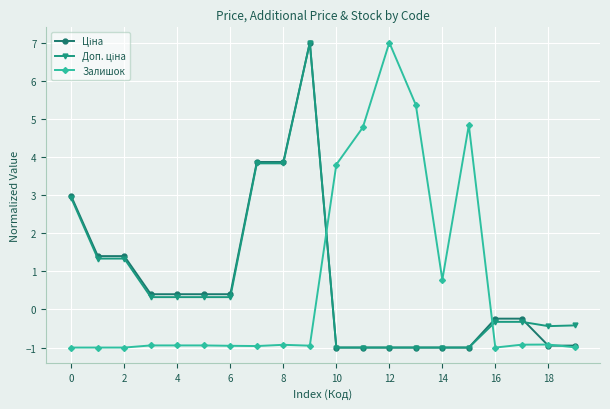

How many lines are shown in the chart?

3